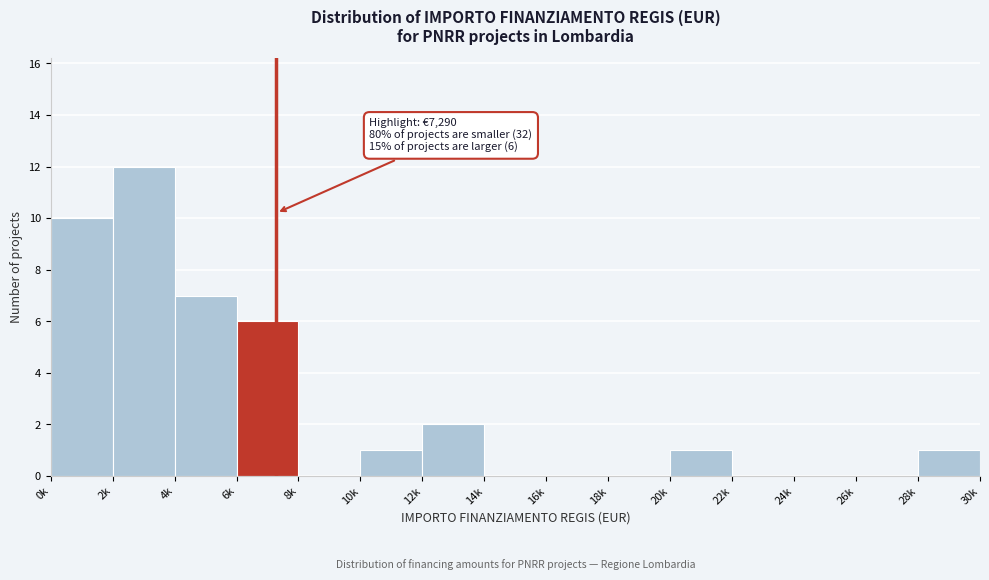

Reading left to right, what are all the values shown in this chart?

0k=10	2k=12	4k=7	6k=6	8k=0	10k=1	12k=2	14k=0	16k=0	18k=0	20k=1	22k=0	24k=0	26k=0	28k=1